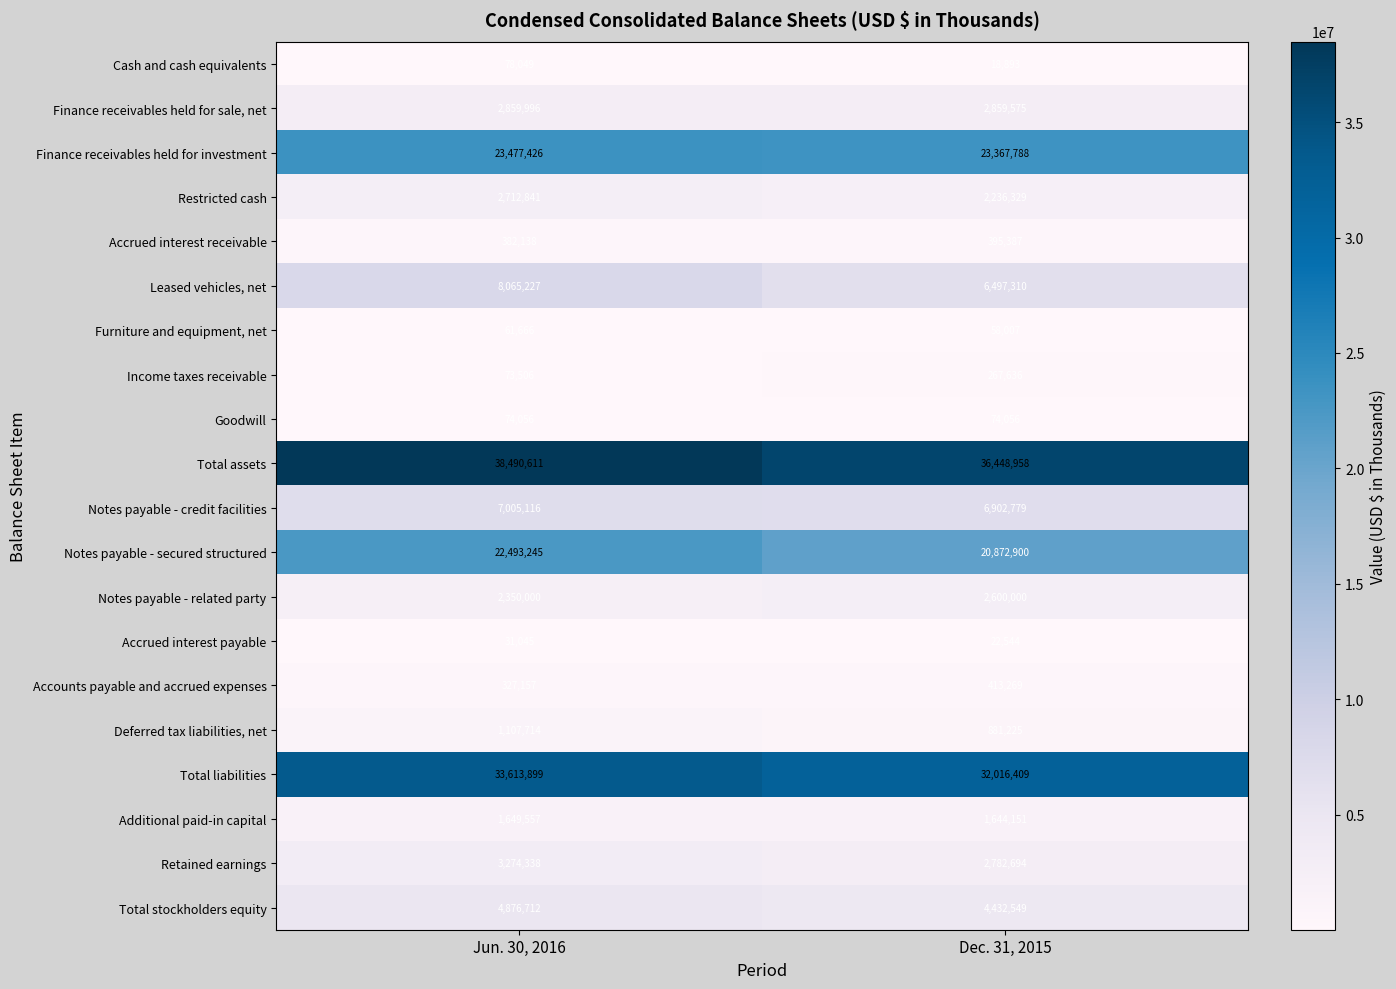

Is it true that Finance receivables held for sale, net equals 2000719 at Jun. 30, 2016?

False